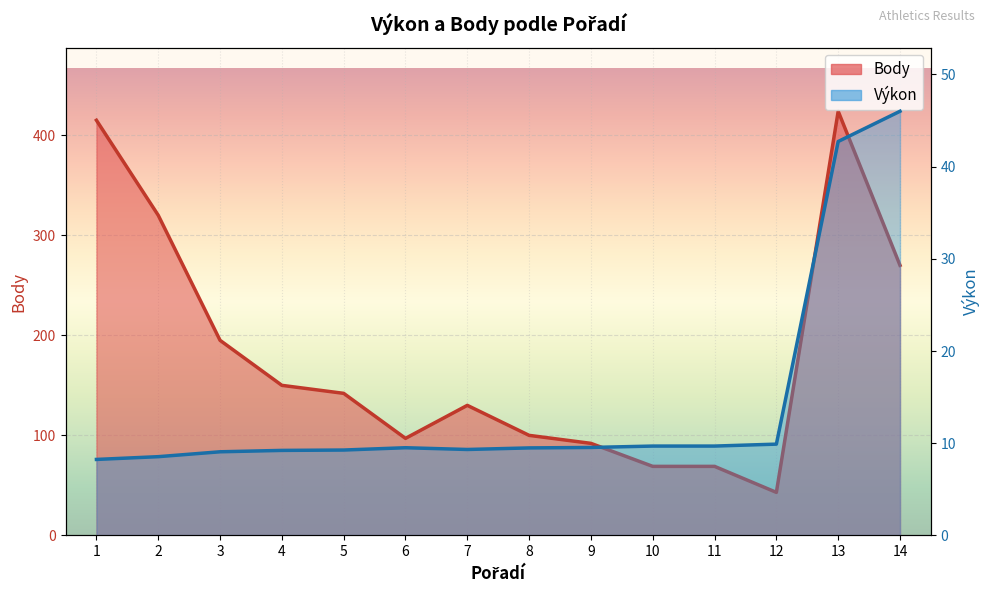

Is the value of Výkon at 13 greater than the value of Body at 2?

No